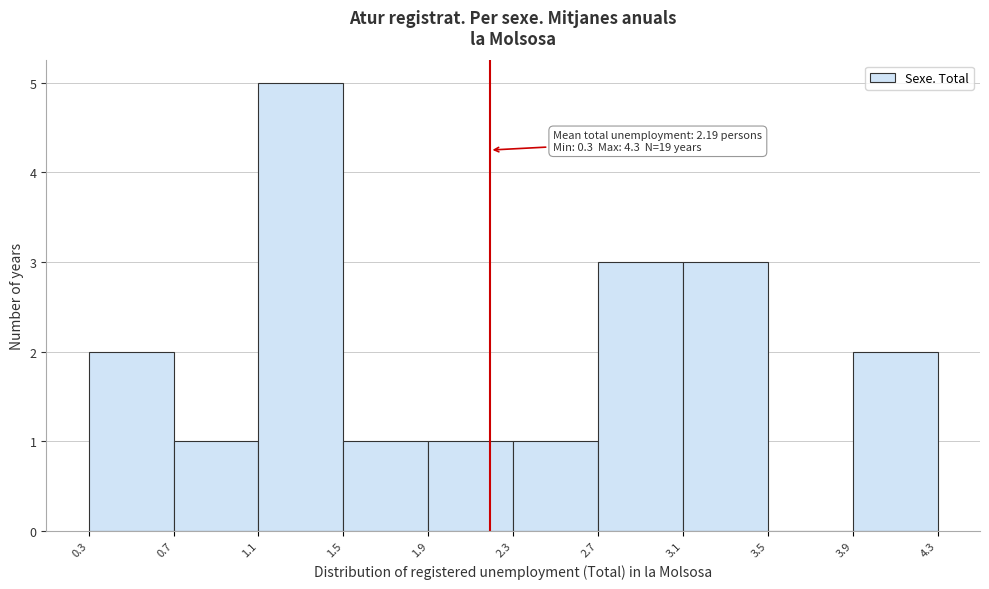

Which range on the x-axis has the tallest bar?

1.1 to 1.5